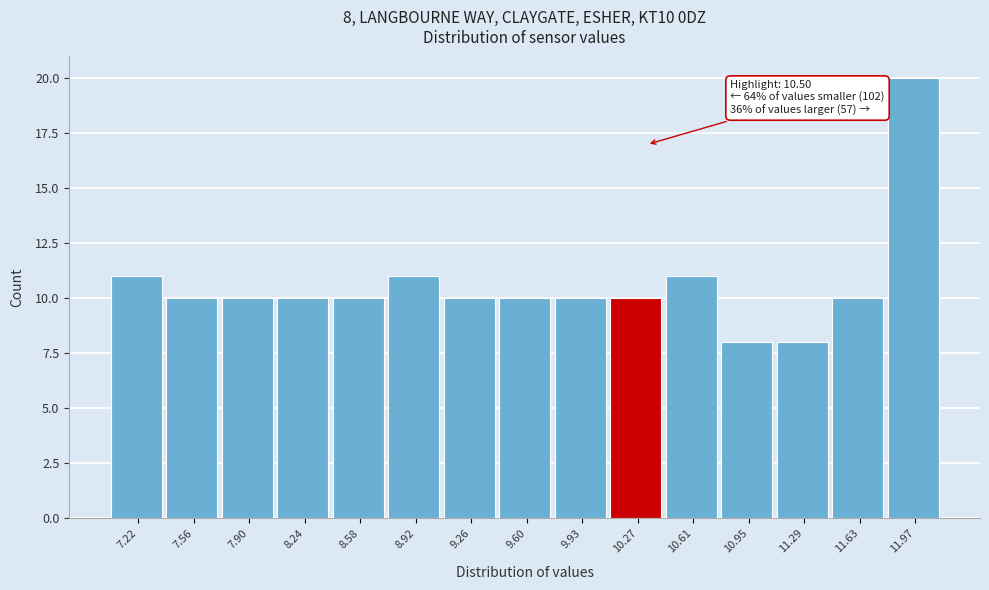

Reading left to right, extract all data points from this chart.

11	10	10	10	10	11	10	10	10	10	11	8	8	10	20